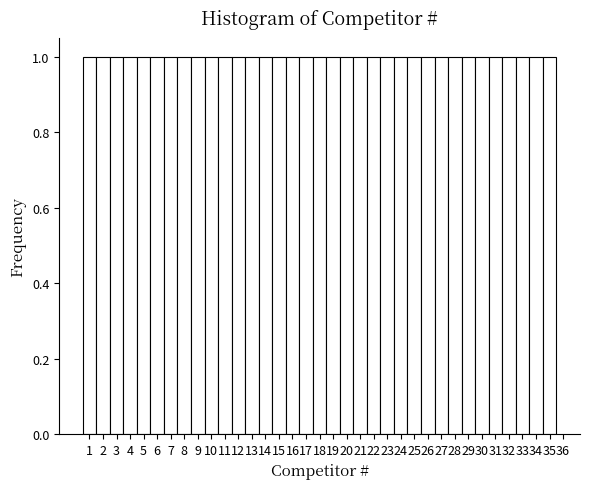

What is the height of the bar covering 15.5 to 16.5 on the x-axis? The values are not printed on the chart, so give them approximately, as read against the axis.

1